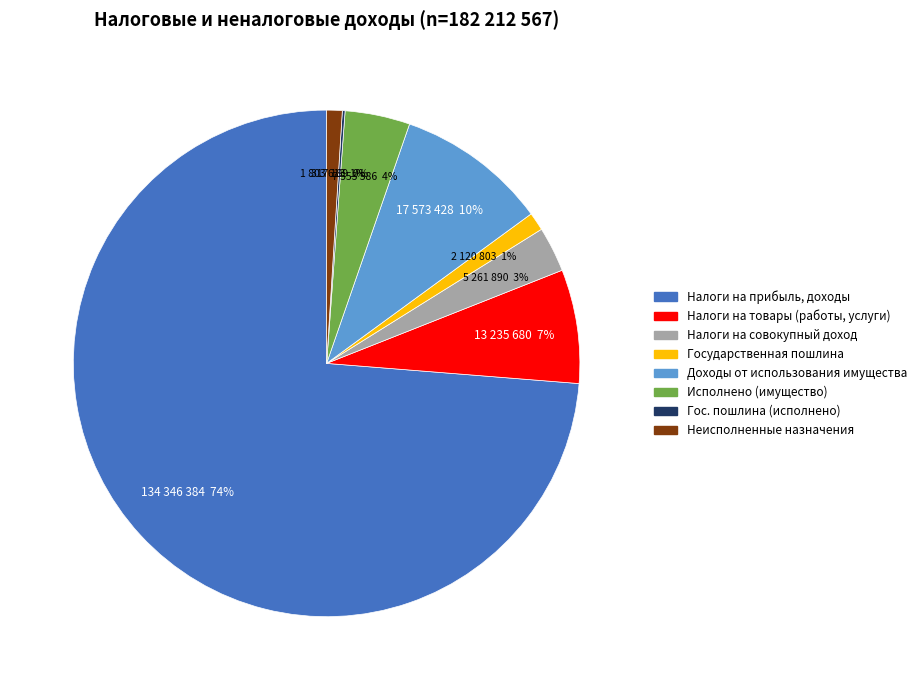

Combined, do Исполнено (имущество) and Государственная пошлина account for over 50%?

No